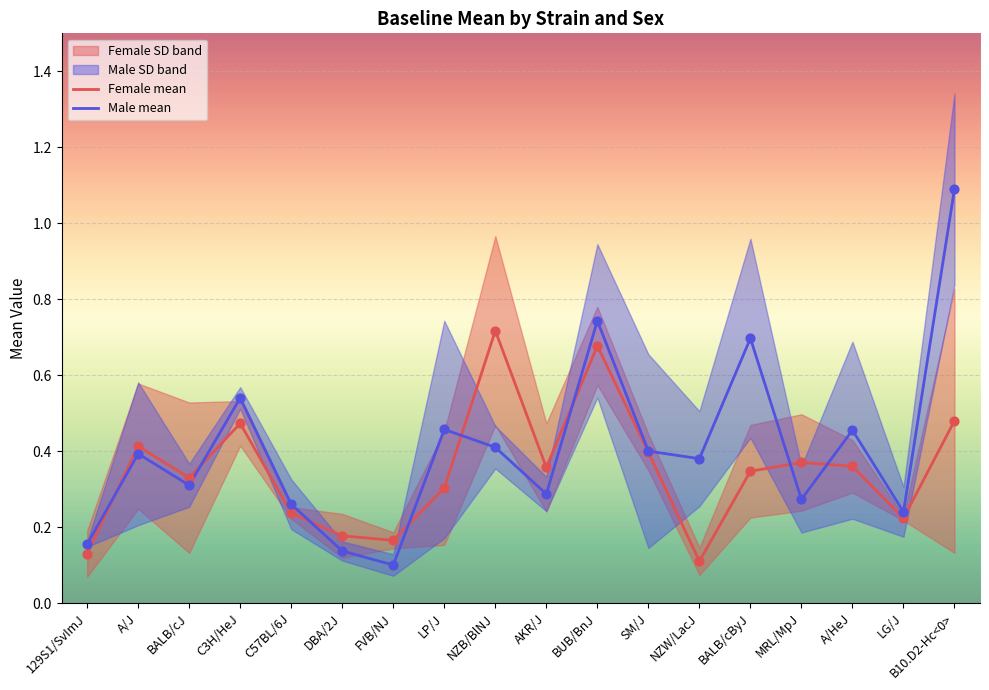

At which category is the sum across all series the highest?

B10.D2-Hc<0>